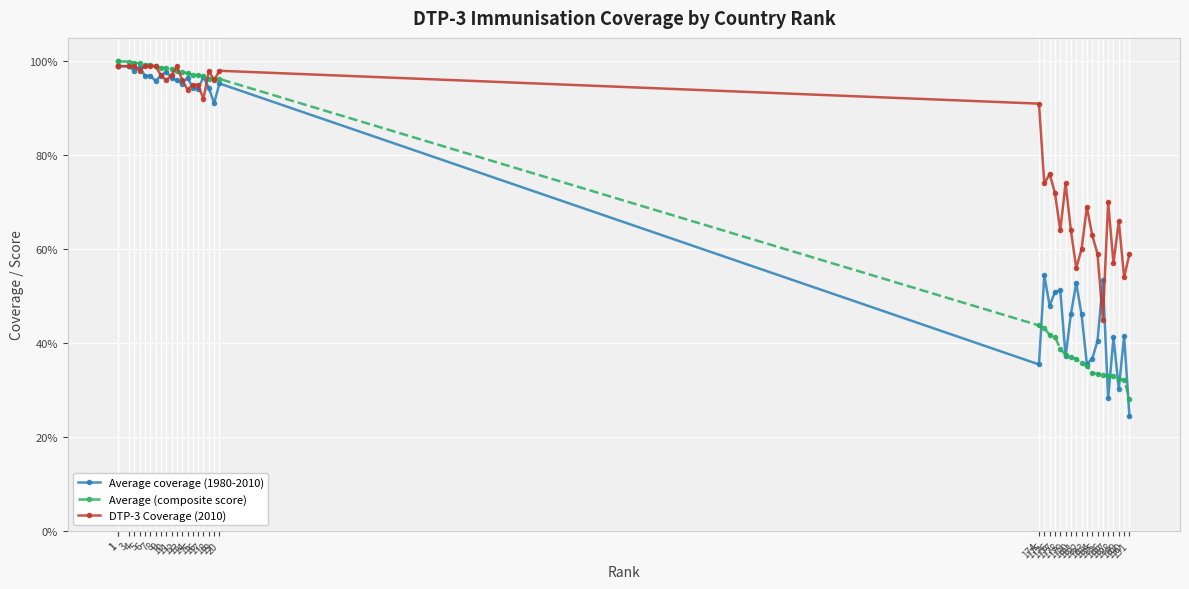

Between 13 and 15, which series saw the biggest shift?

DTP-3 Coverage (2010)